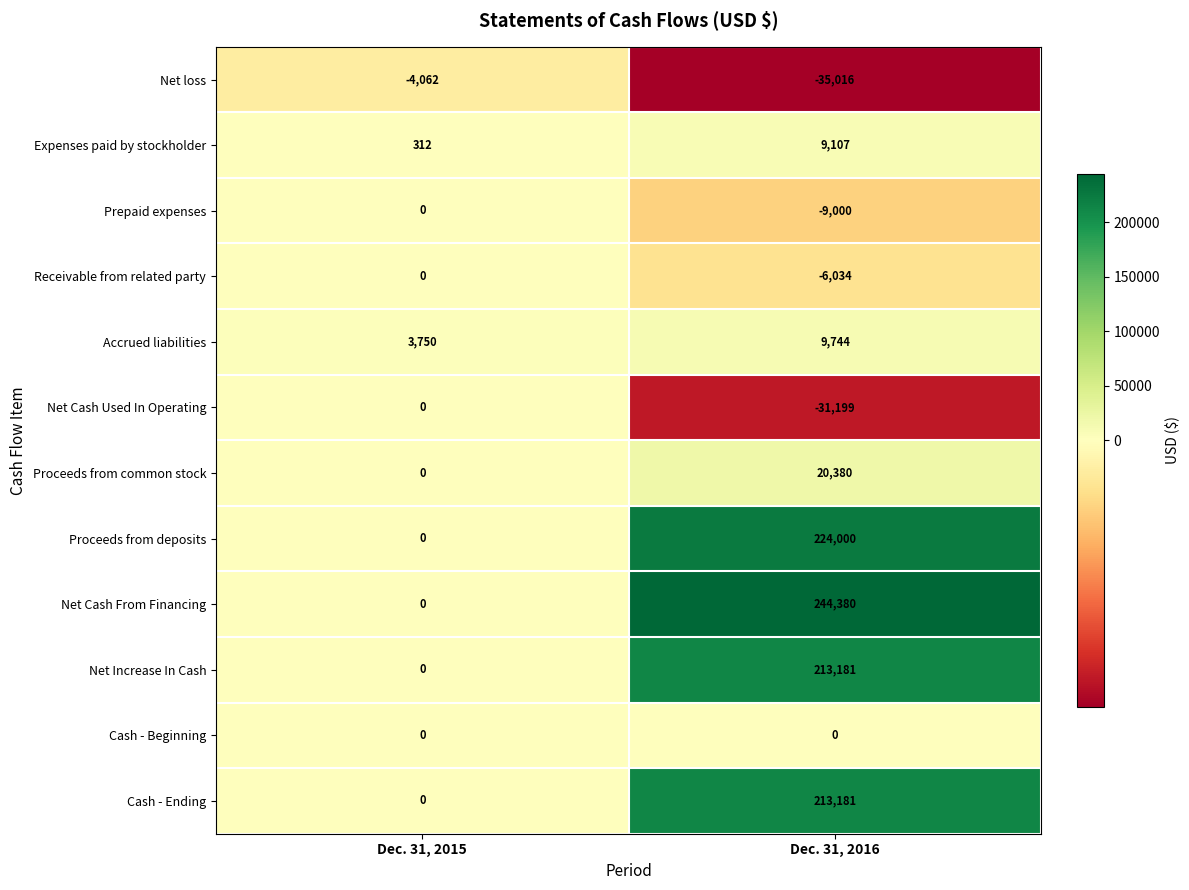

The value of Receivable from related party at Dec. 31, 2015 is 0. True or false?

True